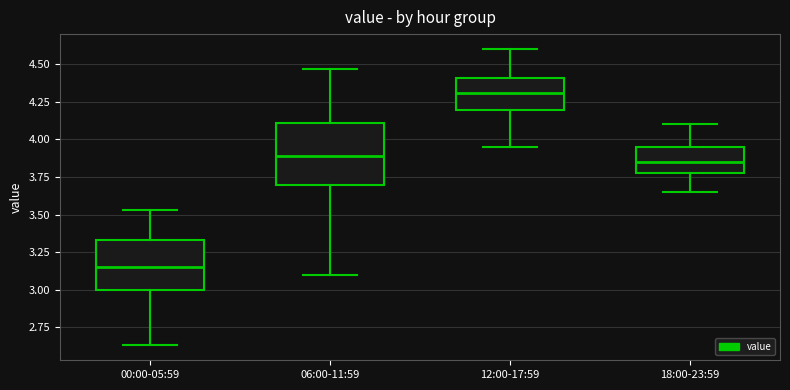

Comparing the boxes themselves (not the whiskers), which one is the tallest?

06:00-11:59